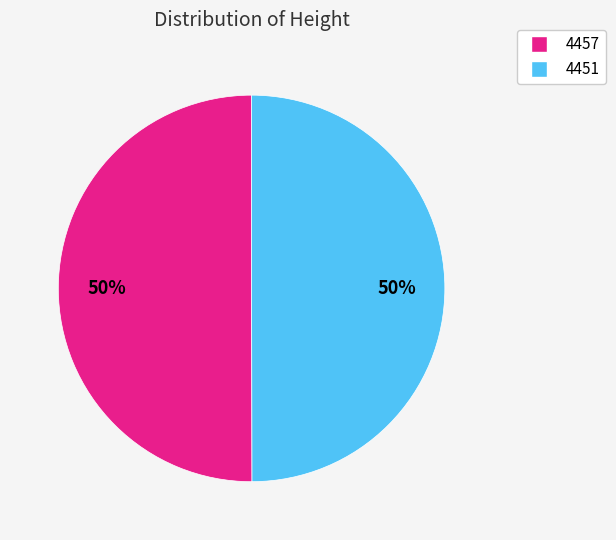

How many segments does this pie chart have?

2